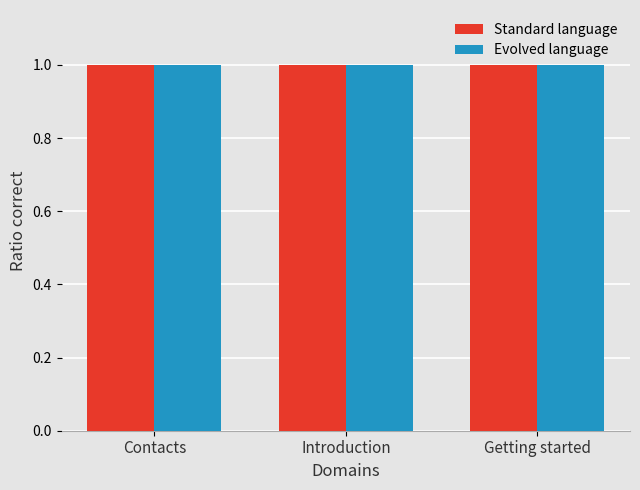

What is the label of the 3rd bar from the left?

Getting started